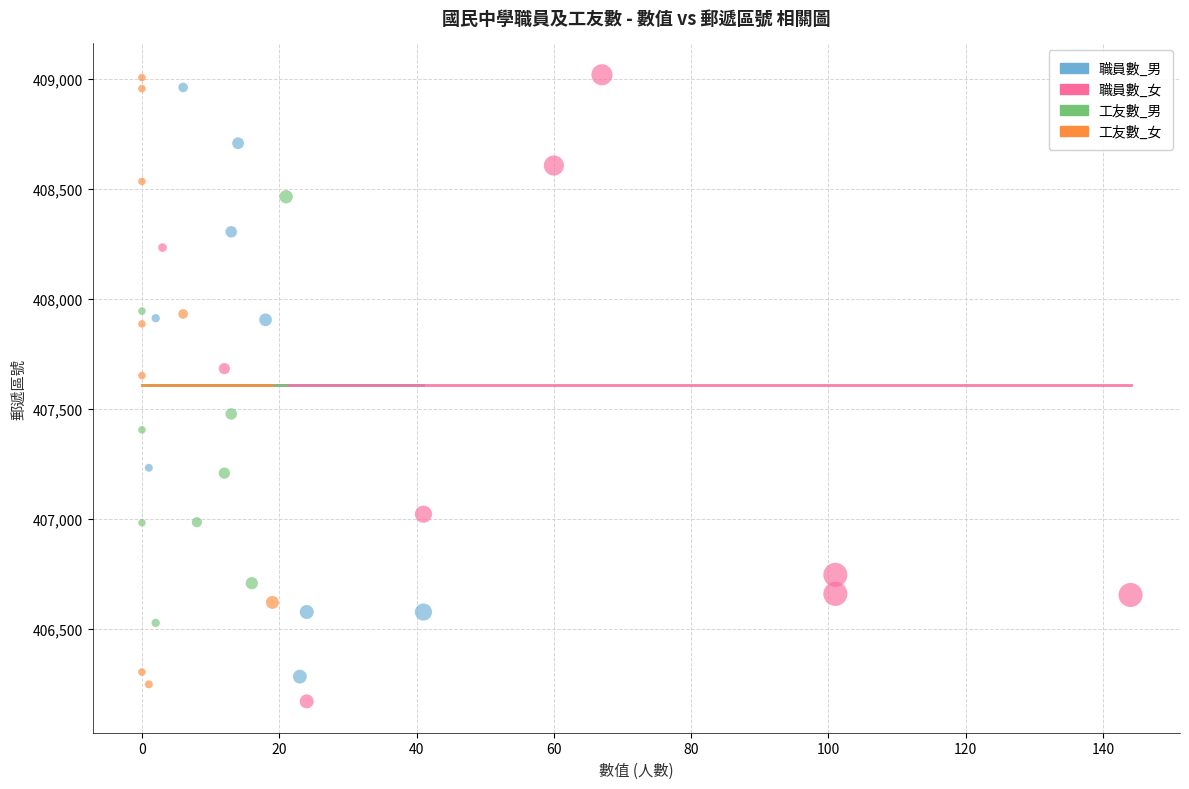

What are all the series names shown in the legend?

職員數_男, 職員數_女, 工友數_男, 工友數_女